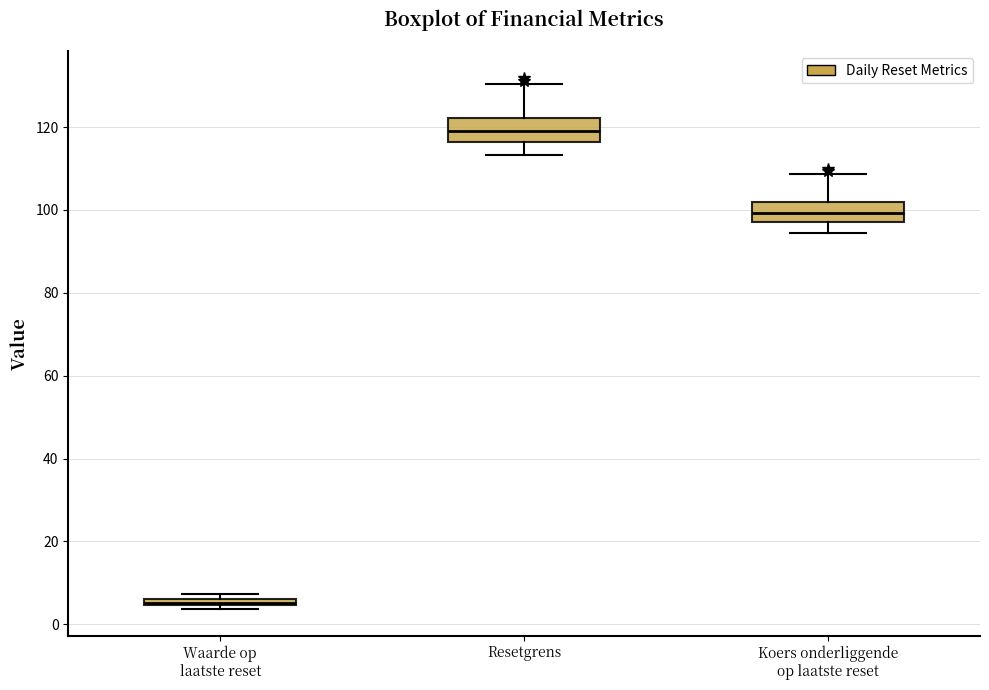

Where does the median line of the box for Resetgrens sit on the y-axis? The values are not printed on the chart, so give them approximately, as read against the axis.

120